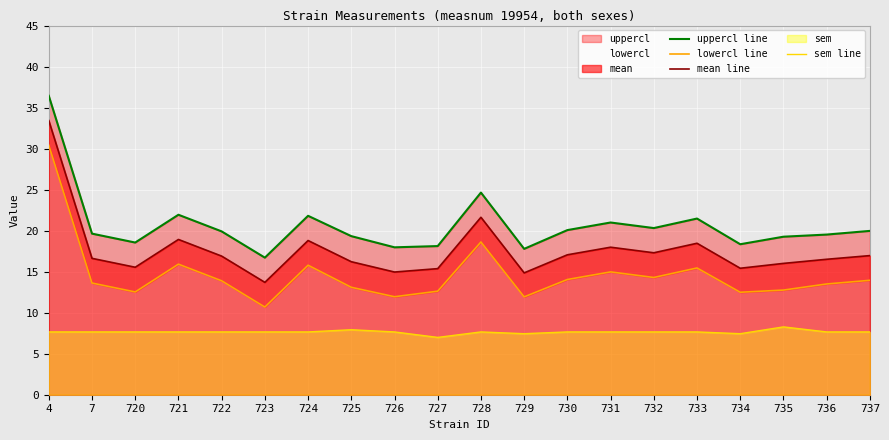

How many interior local peaks does the mean line series have?

5